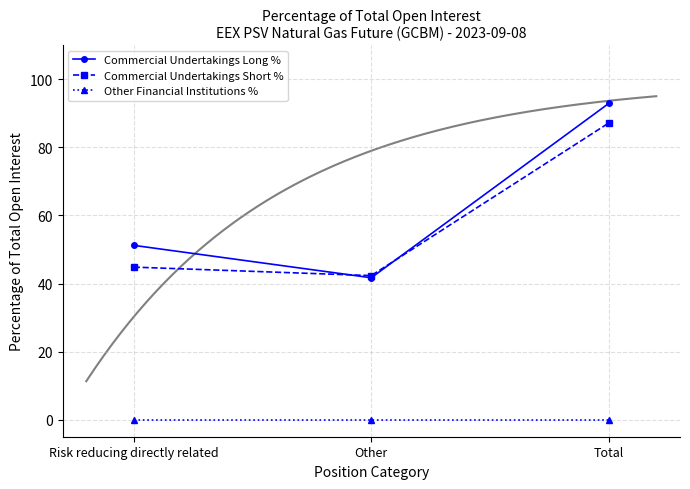

What are all the series names shown in the legend?

Commercial Undertakings Long %, Commercial Undertakings Short %, Other Financial Institutions %